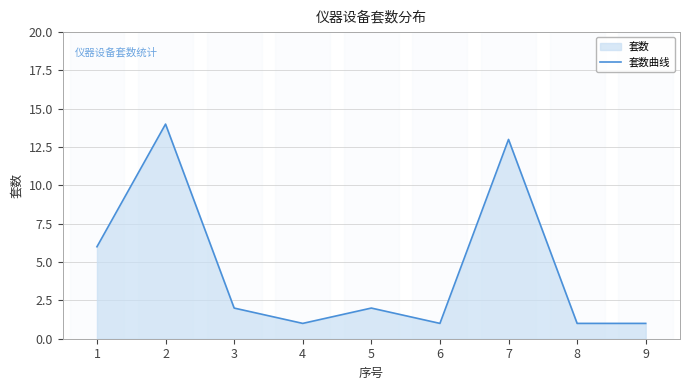

At which label is the value closest to 7?

1